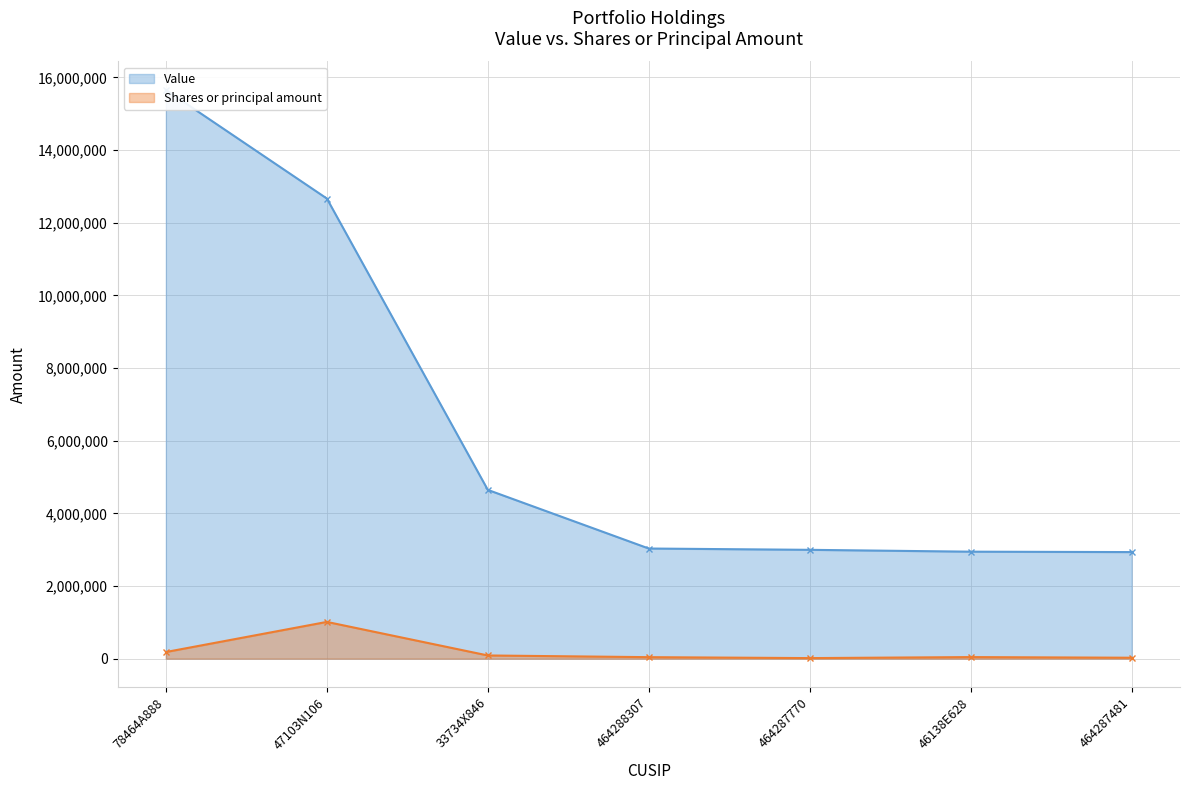

How many data points in Value are above 3032000?

3